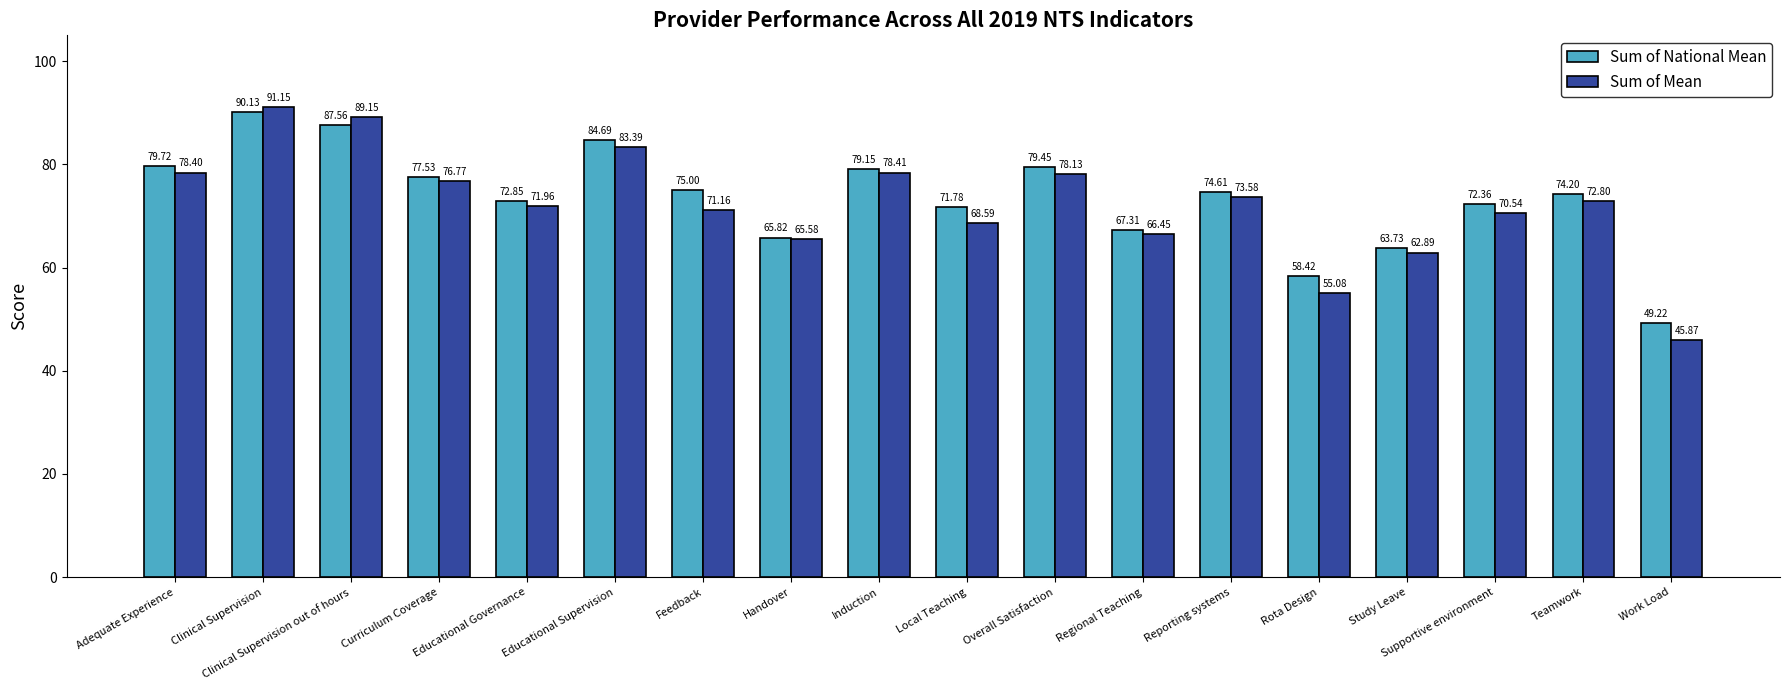

What is the sum of the Sum of National Mean values at Induction and Work Load?

128.4